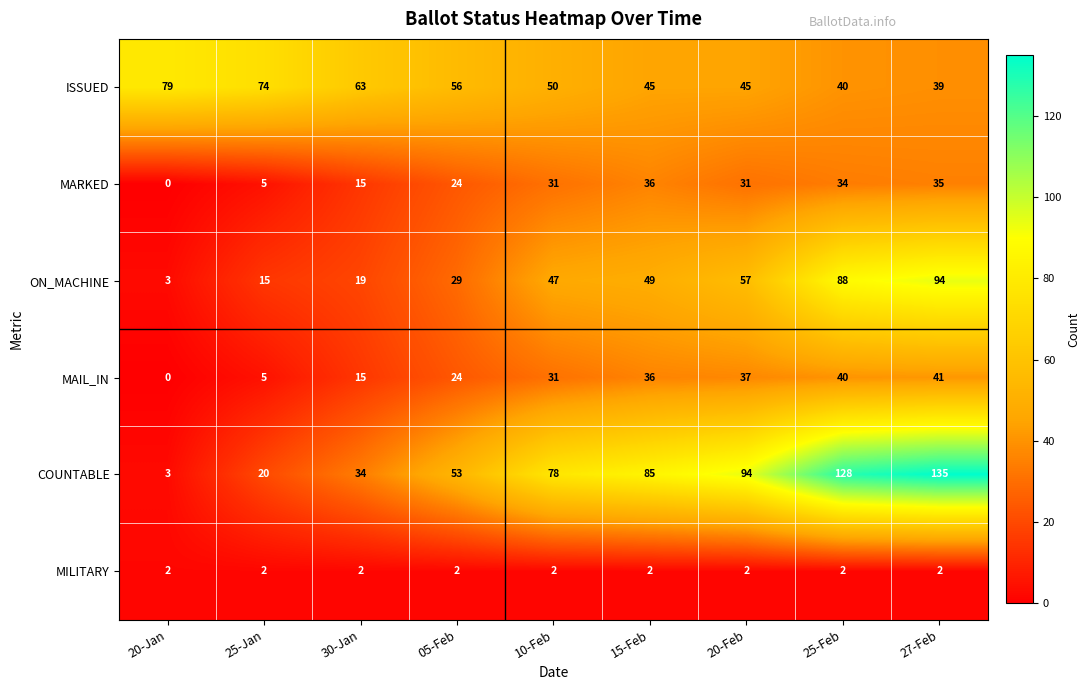

What is the average value of the ON_MACHINE series?

45